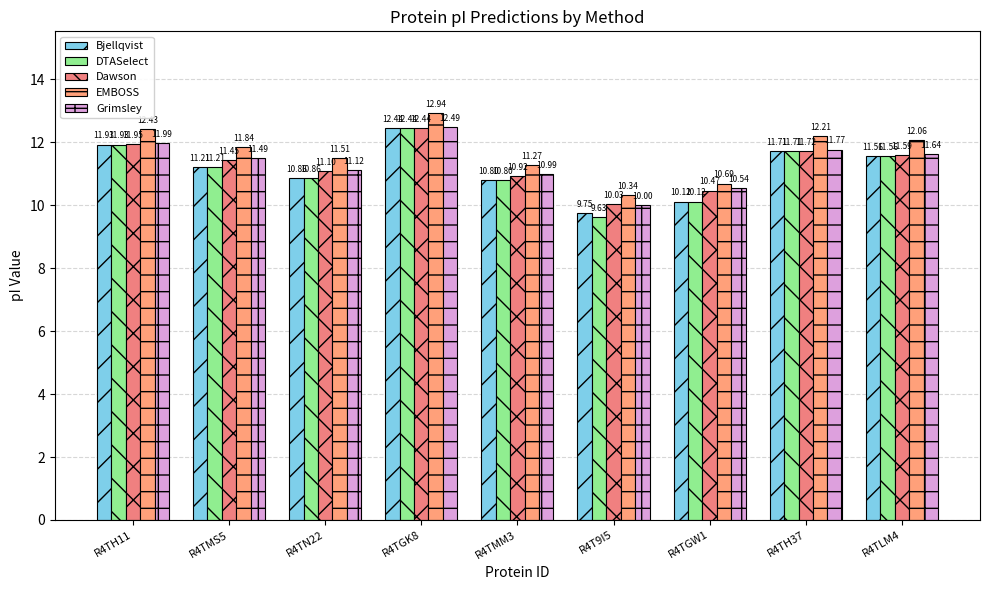

Read the Dawson value at R4TLM4.

11.6